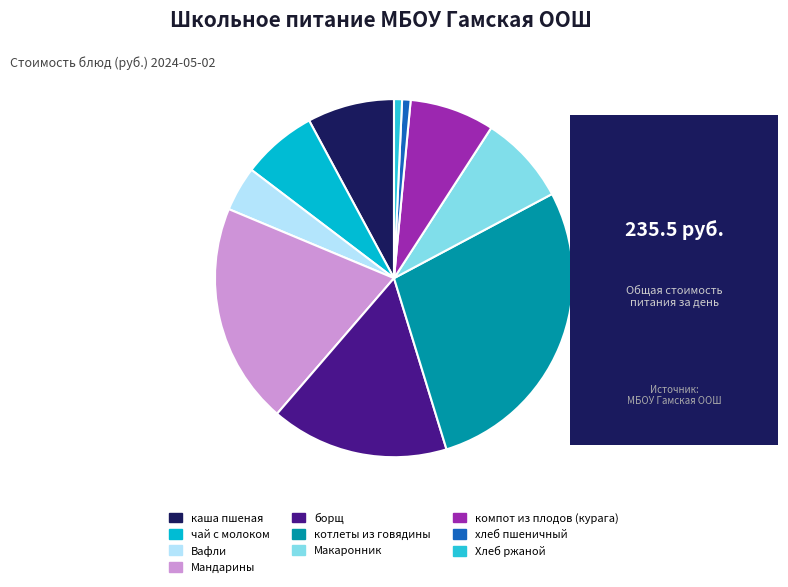

Is компот из плодов (курага) the majority of the pie?

No